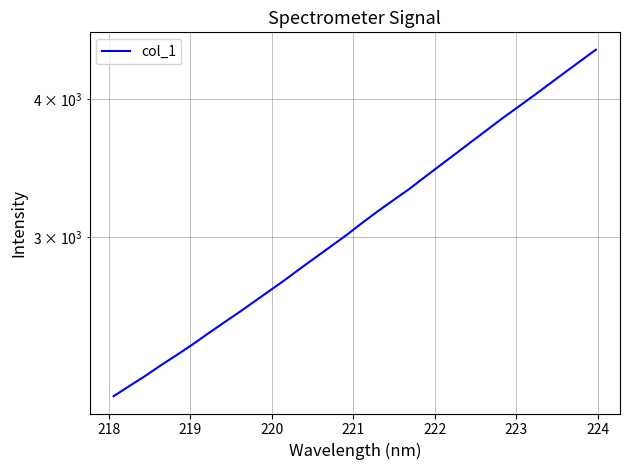

What is the sum of all values?

100507.4